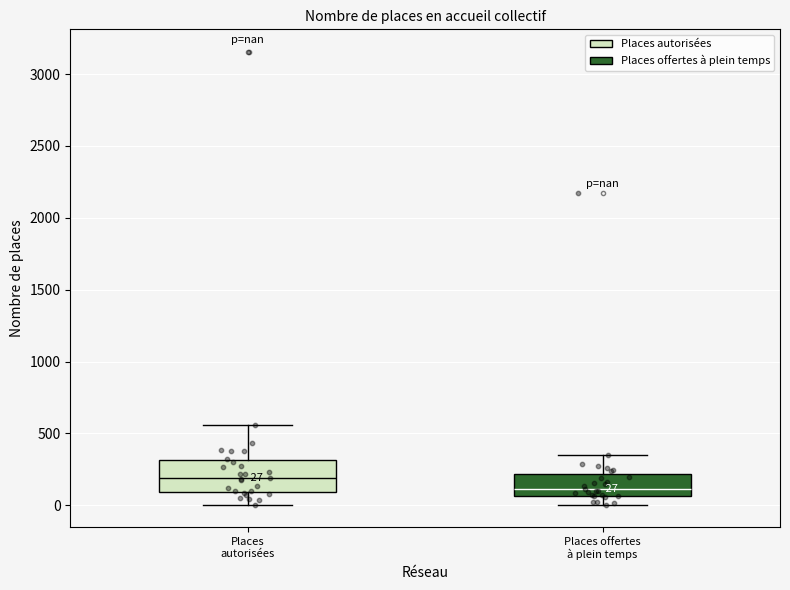

Which box is the tallest, from its lower edge to its upper edge?

Places autorisées